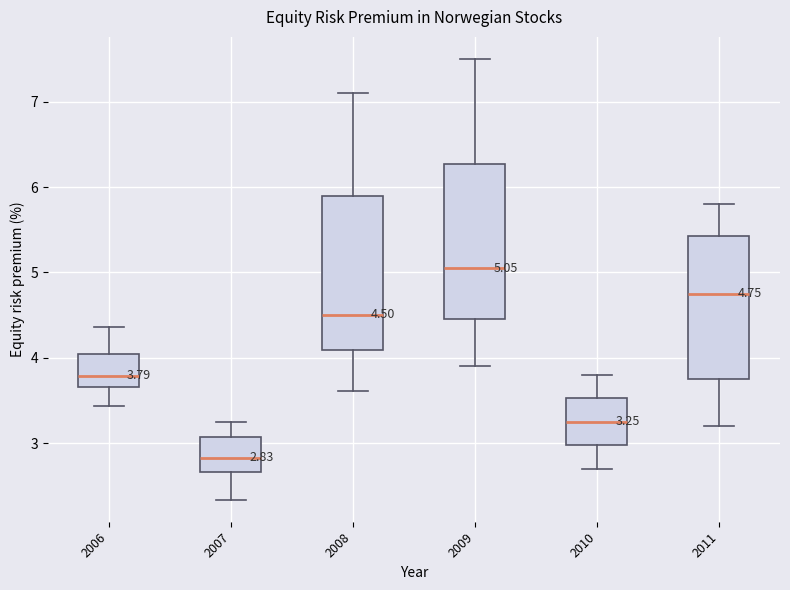

Which box has the highest median line?

2009